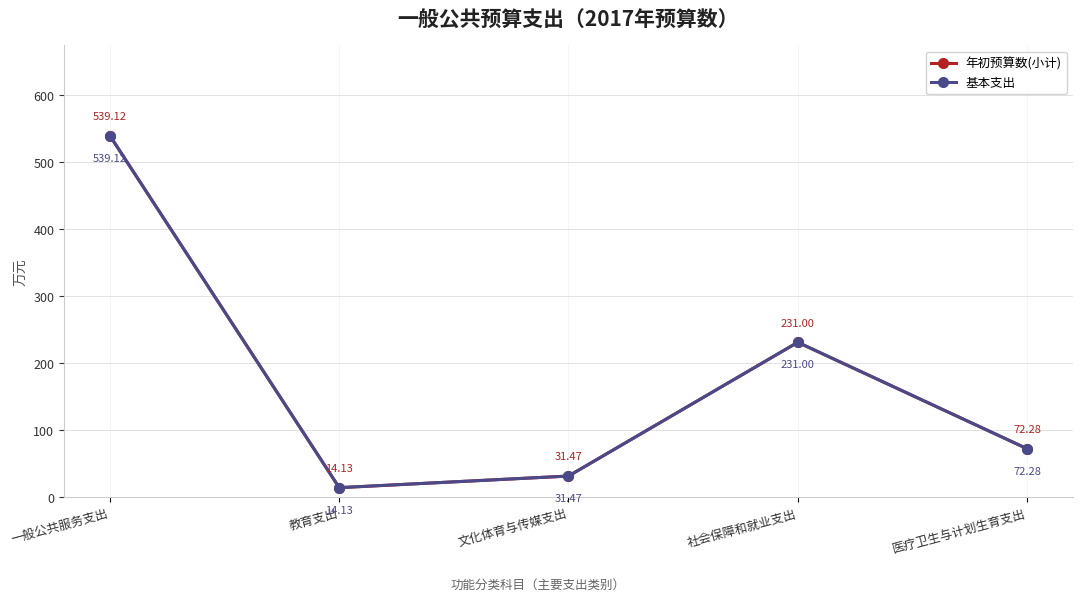

List the series in order of their peak value, lowest first.

年初预算数(小计), 基本支出